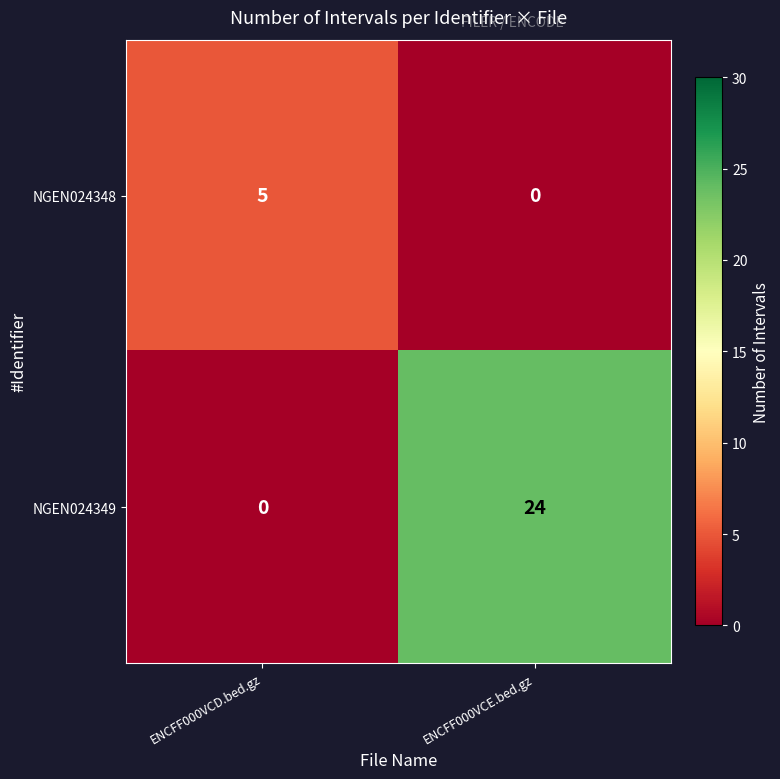

Reading left to right, list all the values displayed in this chart.

NGEN024348: ENCFF000VCD.bed.gz=5	ENCFF000VCE.bed.gz=0
NGEN024349: ENCFF000VCD.bed.gz=0	ENCFF000VCE.bed.gz=24